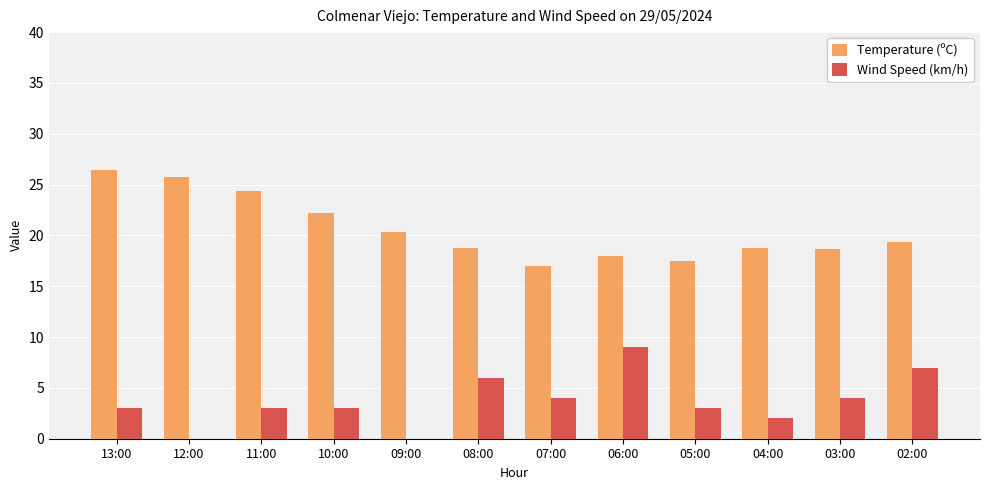

Between 10:00 and 04:00, which series saw the biggest shift?

Temperature (ºC)